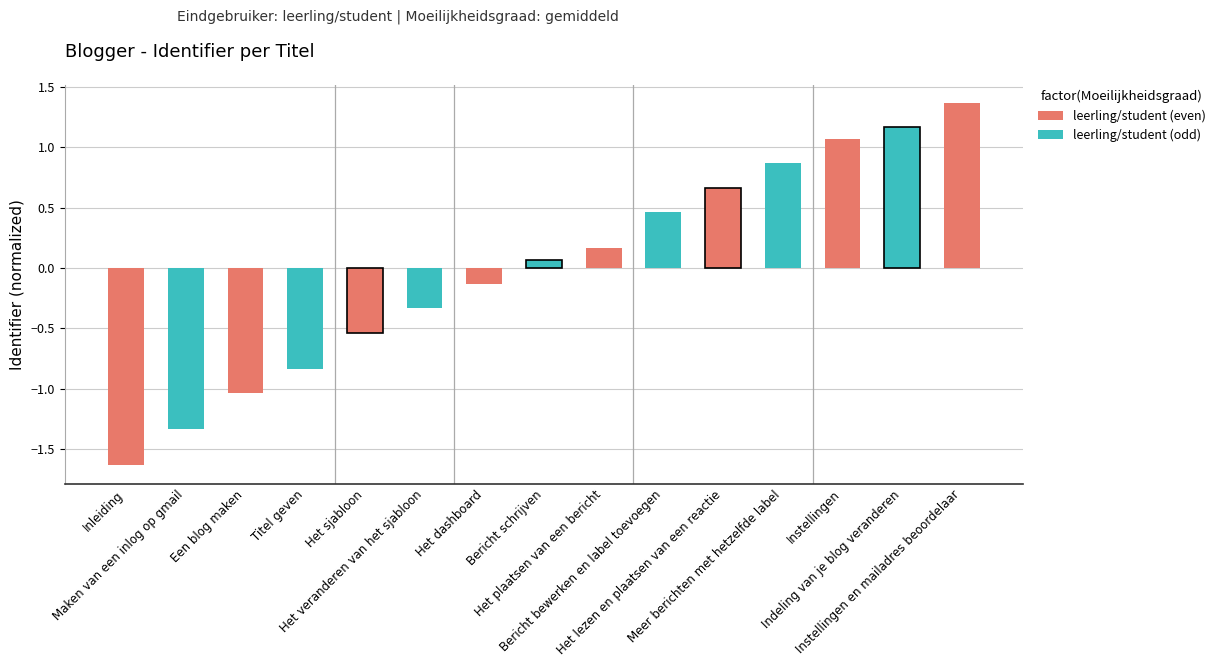

Count the number of data series in this chart.

2